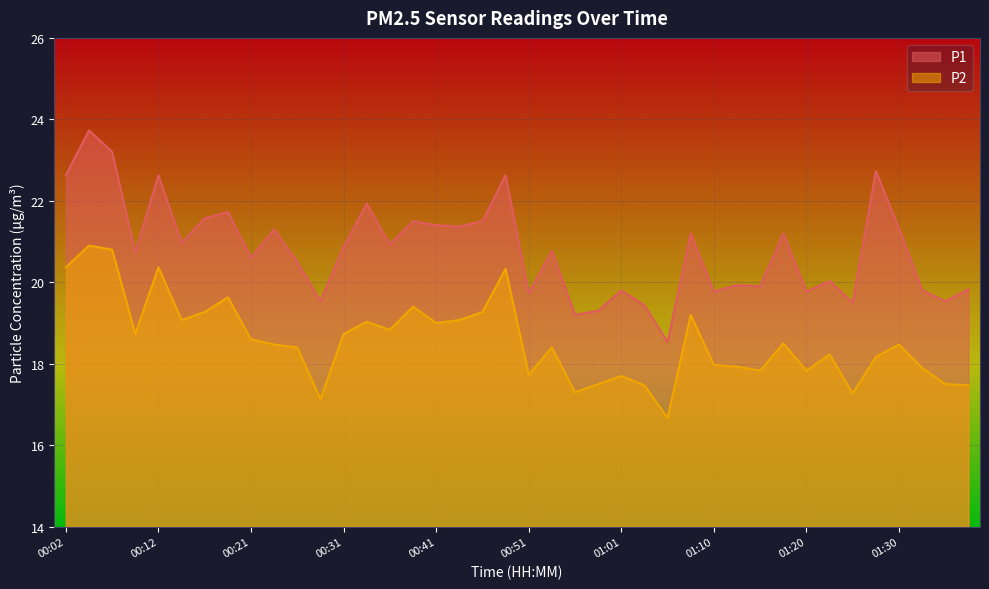

What is the maximum value shown in the chart?

23.7